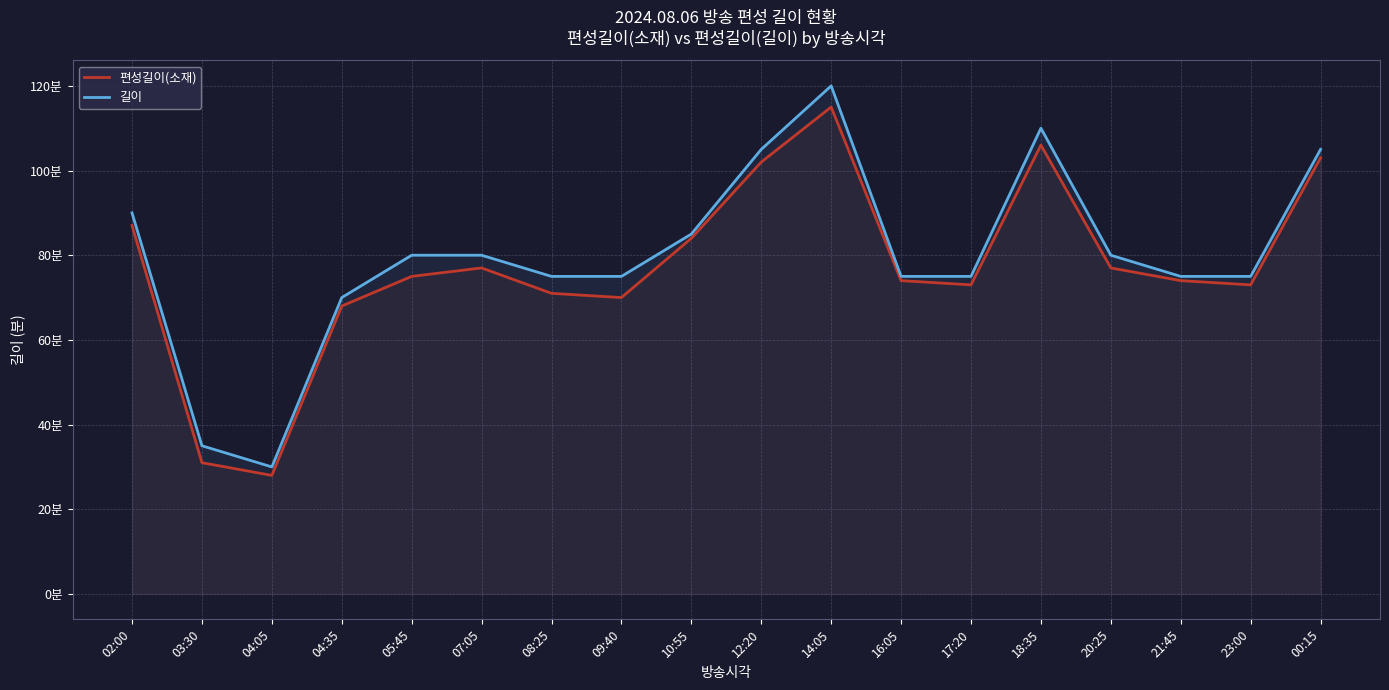

What is the difference between the 편성길이(소재) values at 23:00 and 21:45?

1